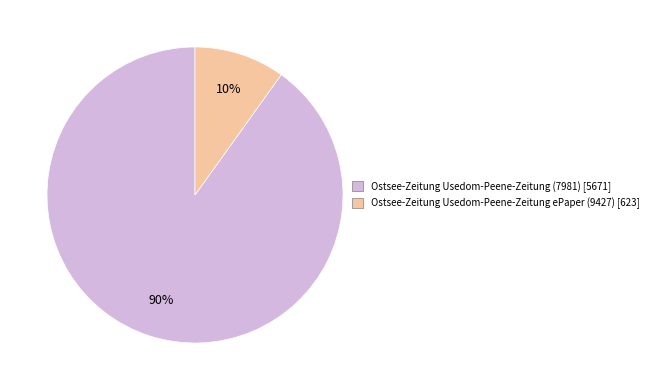

To the nearest percent, what is the difference between the largest and smallest slice percentages?

80%